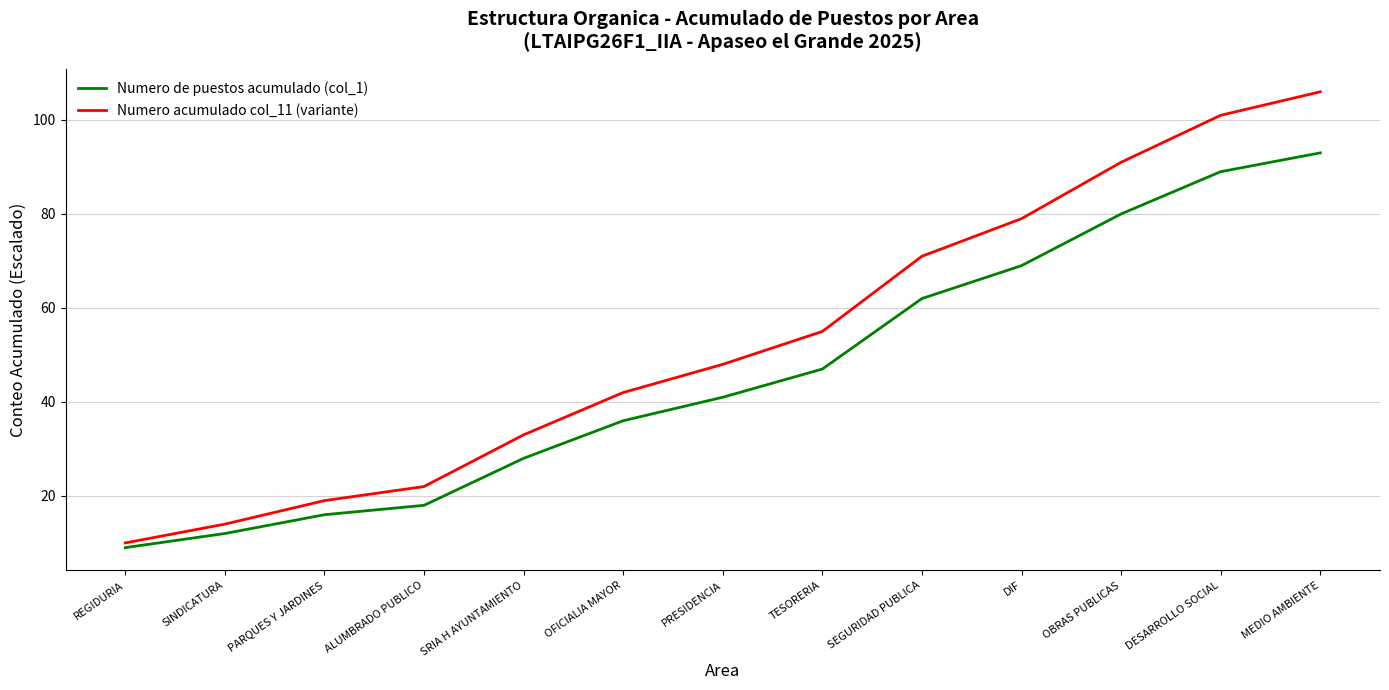

Where is Numero acumulado col_11 (variante) nearest to the value 58?

TESORERIA